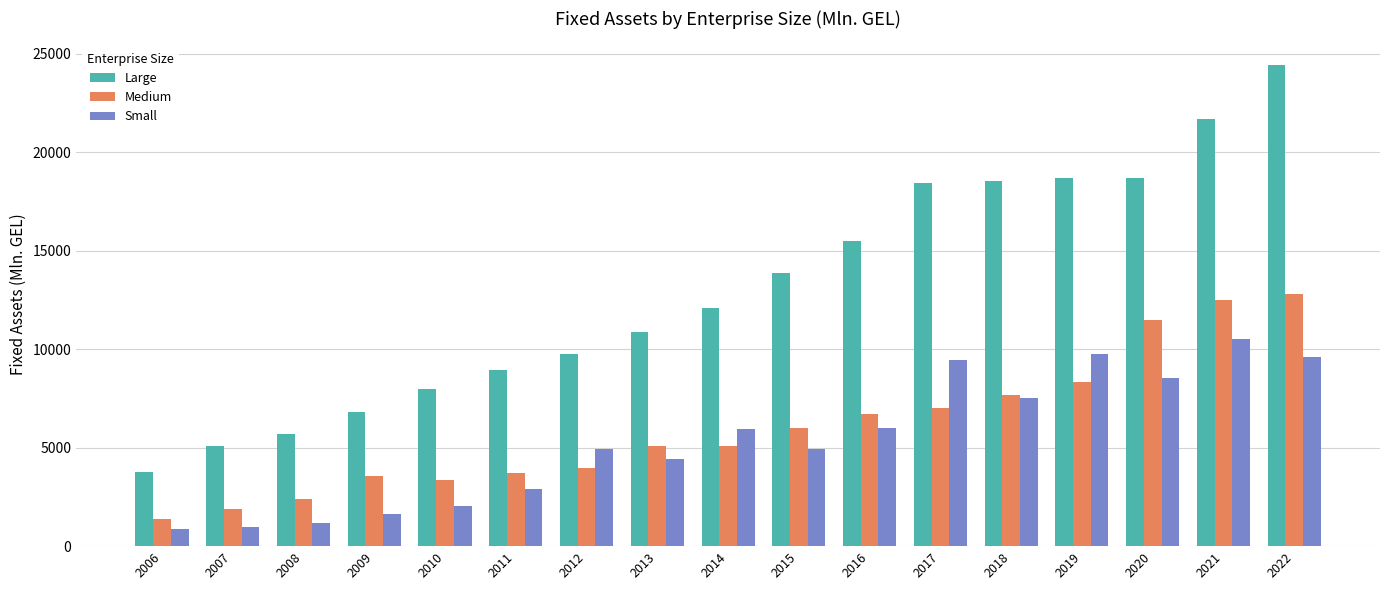

Between 2013 and 2016, which series saw the biggest shift?

Large